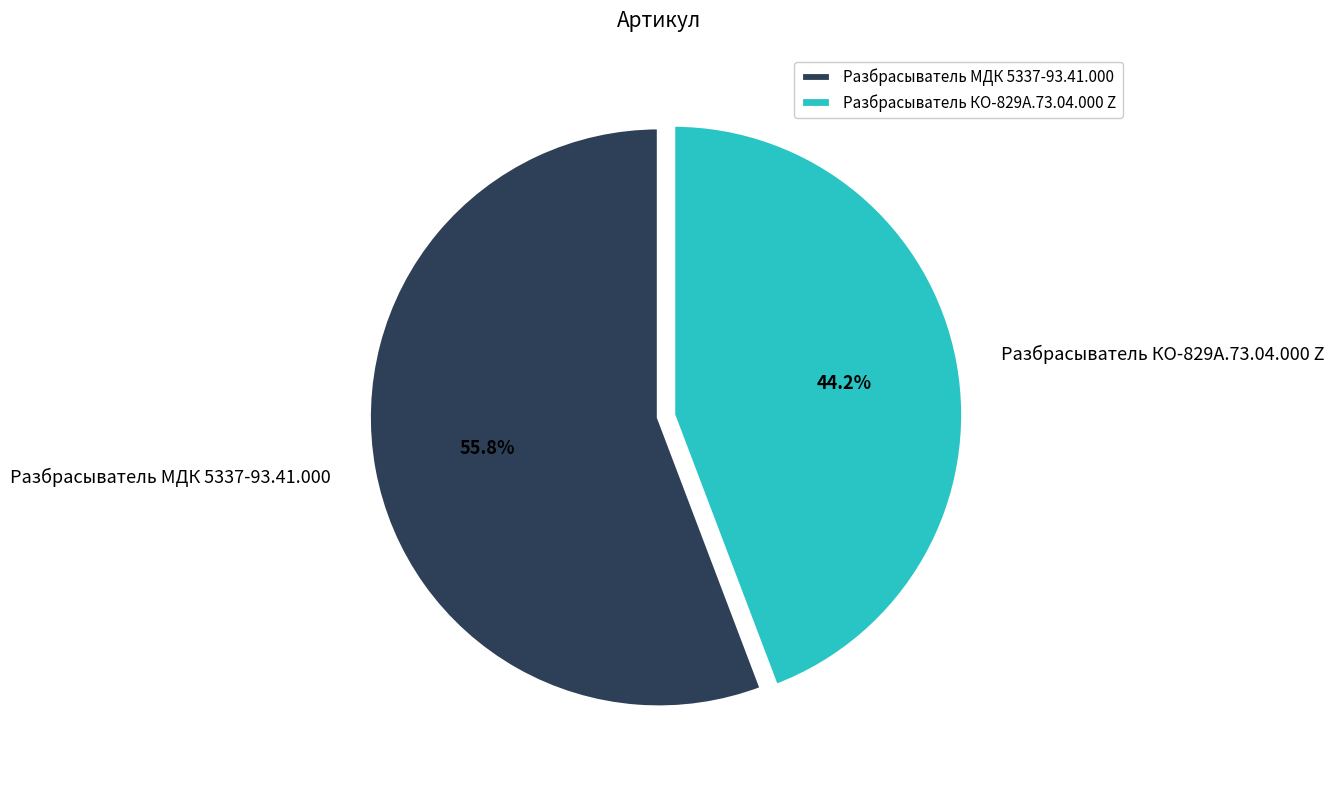

Do Разбрасыватель КО-829А.73.04.000 Z and Разбрасыватель МДК 5337-93.41.000 together represent more than half of the pie?

Yes